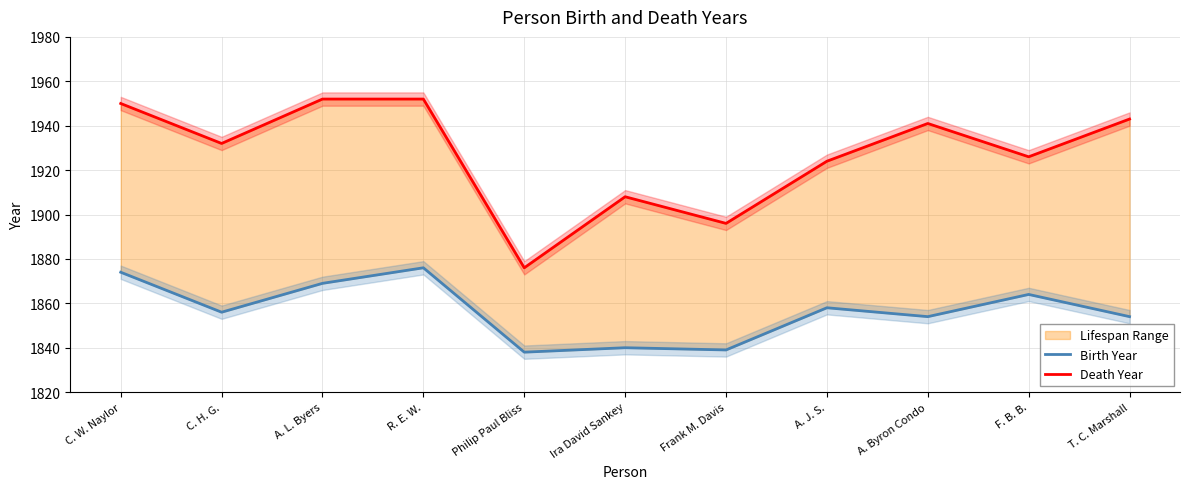

At Philip Paul Bliss, list the series in order from largest to smallest.

Death Year, Birth Year